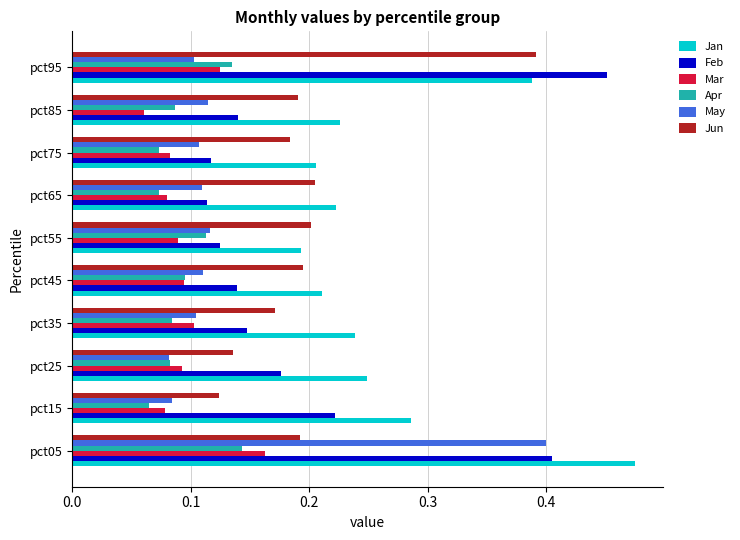

True or false: Jun has a value of 0.1 at pct55.

False